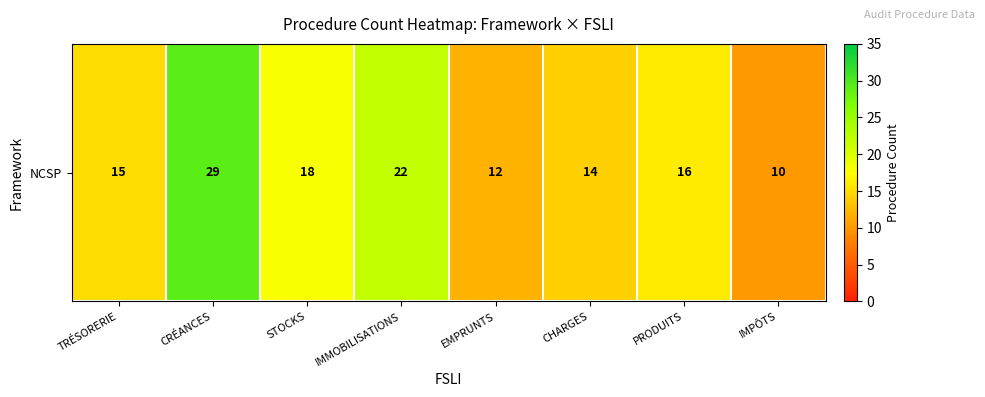

How many data points are less than 16?

4